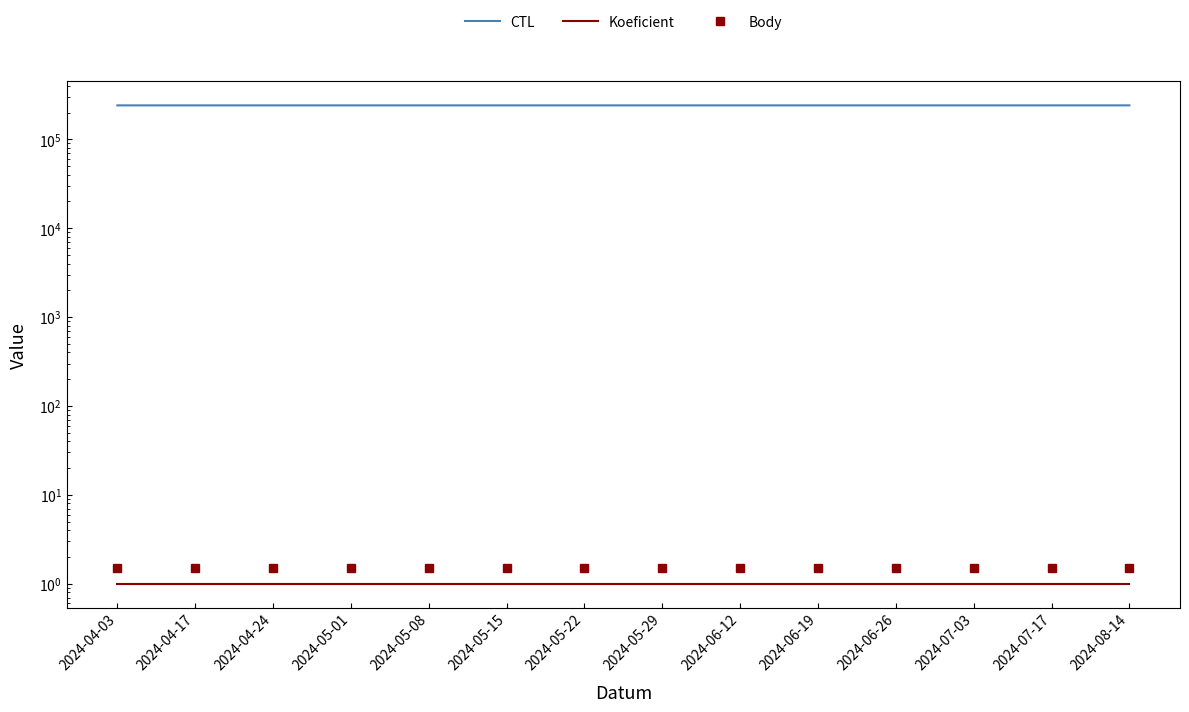

True or false: Body has more than 1 points higher than both neighbors.

False